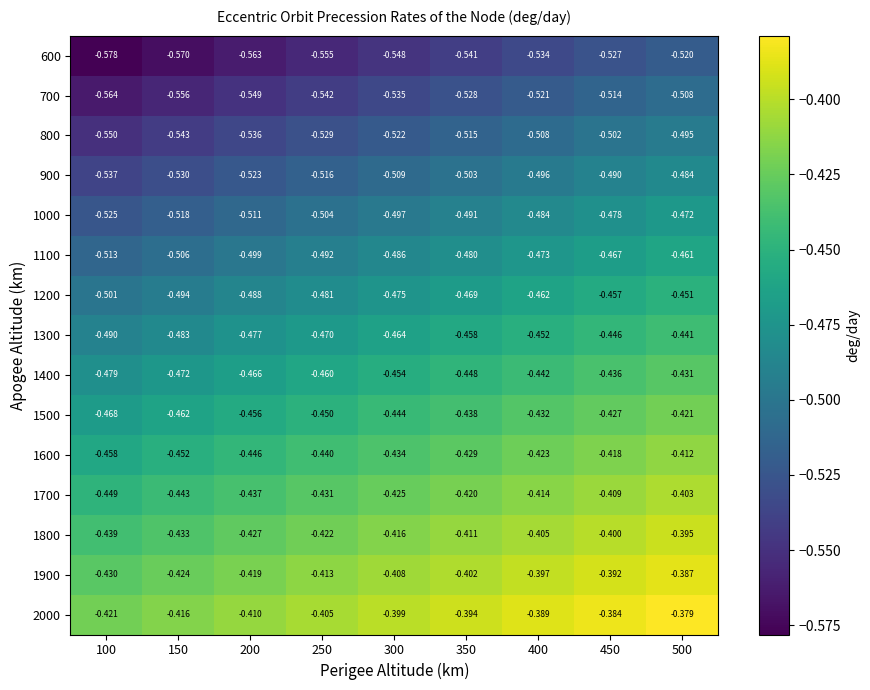

What is the smallest value displayed?

-0.6